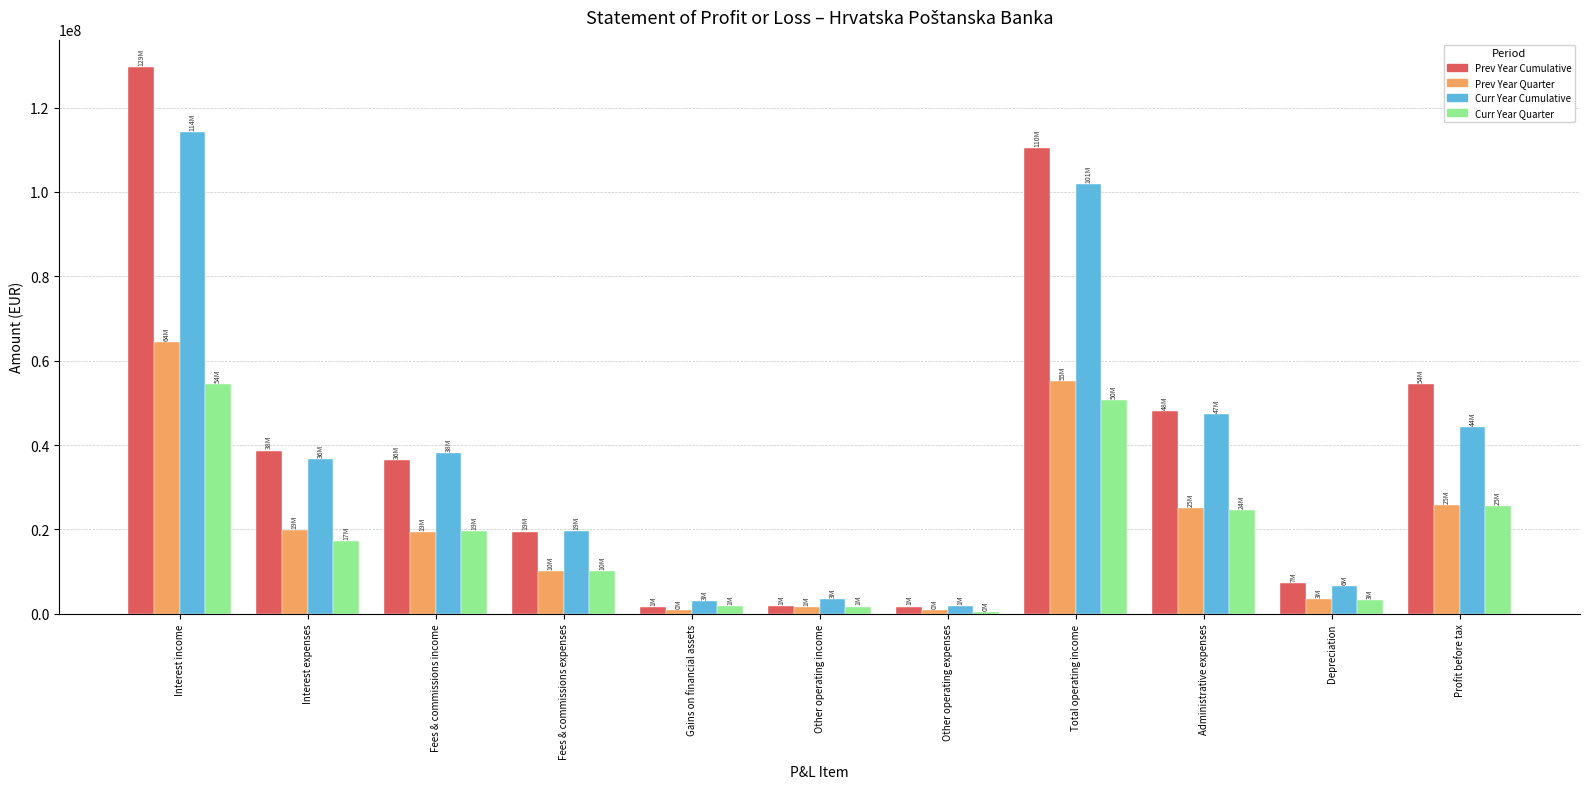

At which label does Prev Year Cumulative reach its peak?

Interest income